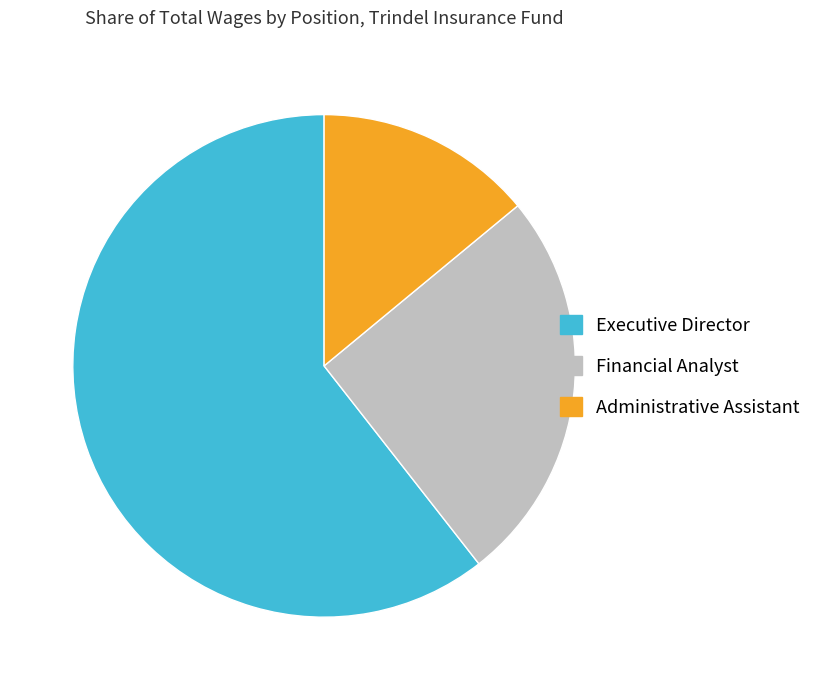

Which slice is the smallest?

Administrative Assistant